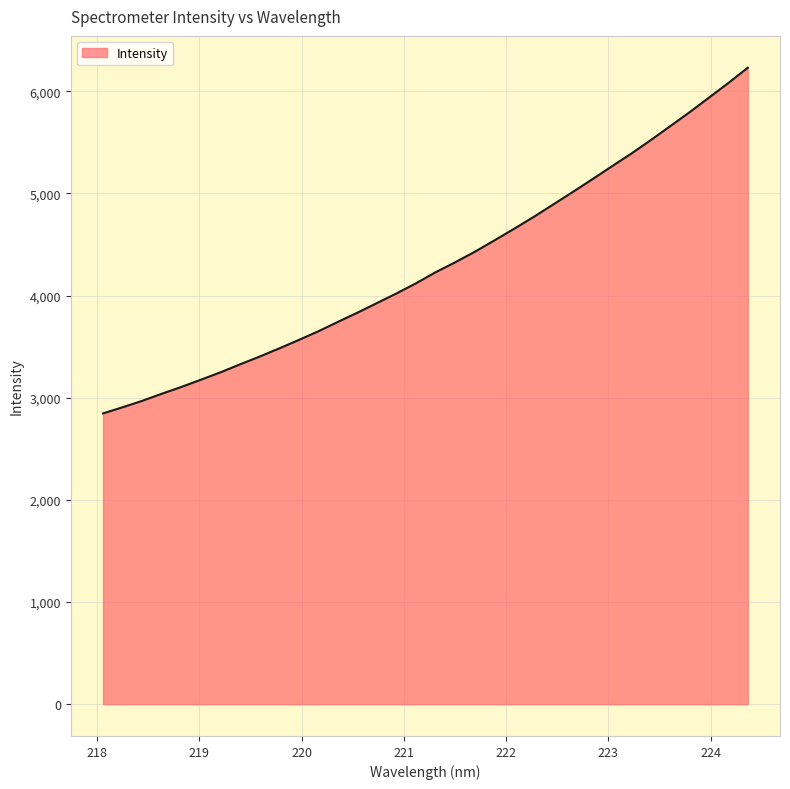

What is the maximum value shown in the chart?

6231.5